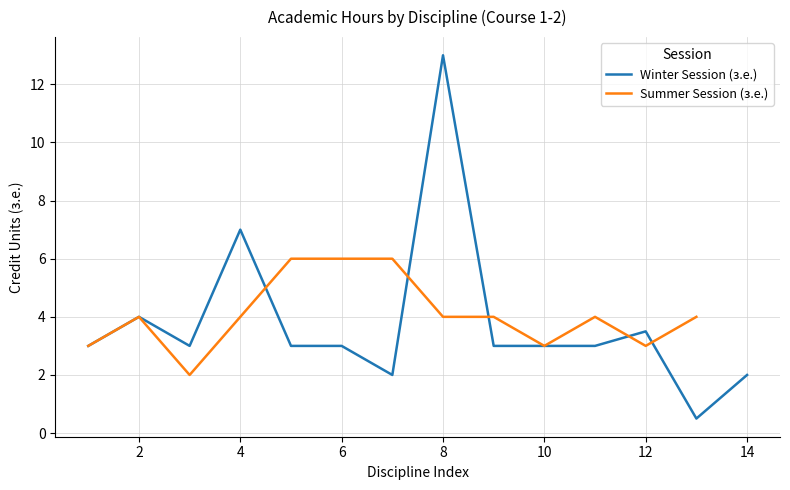

True or false: Winter Session (з.е.) has a value of 3.5 at 14.

False